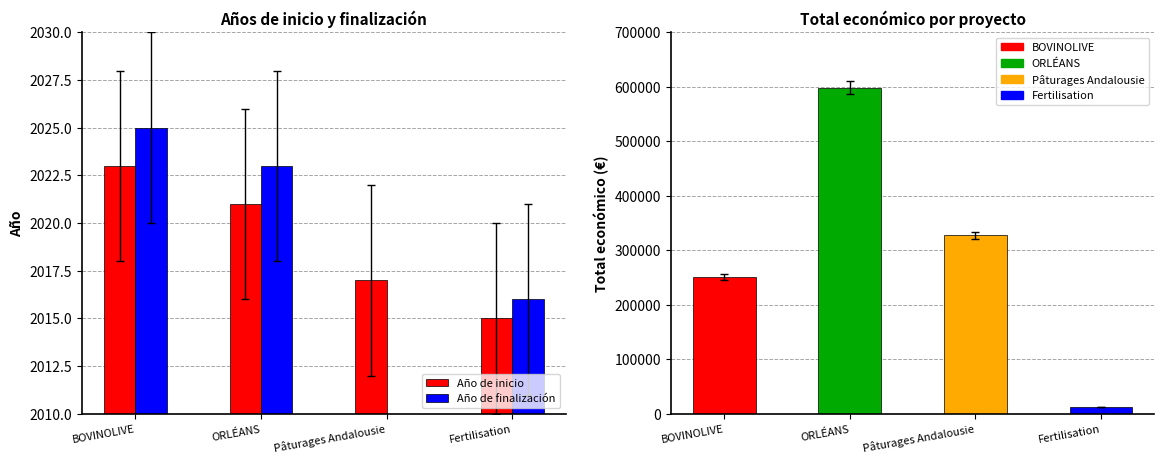

Reading left to right, extract all data points from this chart.

Año de inicio: BOVINOLIVE=2023	ORLÉANS=2021	Pâturages Andalousie=2017	Fertilisation=2015
Año de finalización: BOVINOLIVE=2025	ORLÉANS=2023	Pâturages Andalousie=0	Fertilisation=2016
Total económico: BOVINOLIVE=251272	ORLÉANS=598659	Pâturages Andalousie=327744	Fertilisation=12250